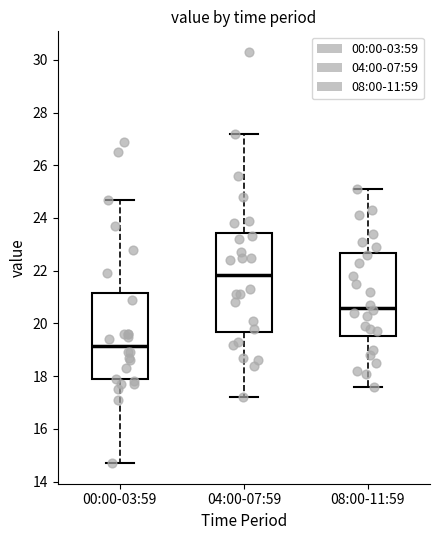

Comparing the boxes themselves (not the whiskers), which one is the tallest?

04:00-07:59